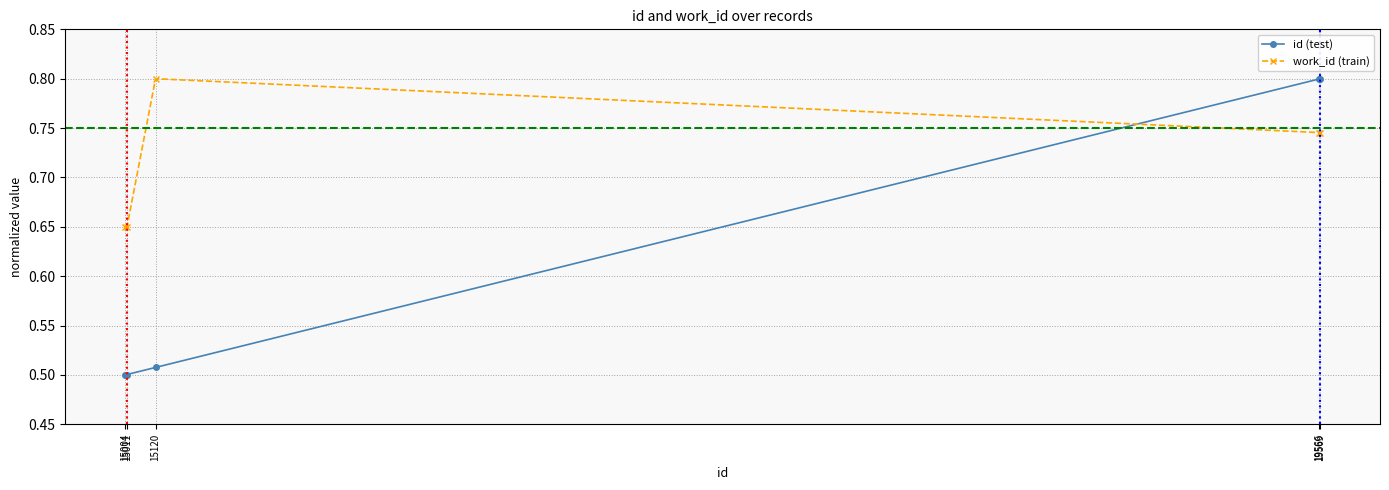

Which series has the largest range (max minus min)?

id (test)